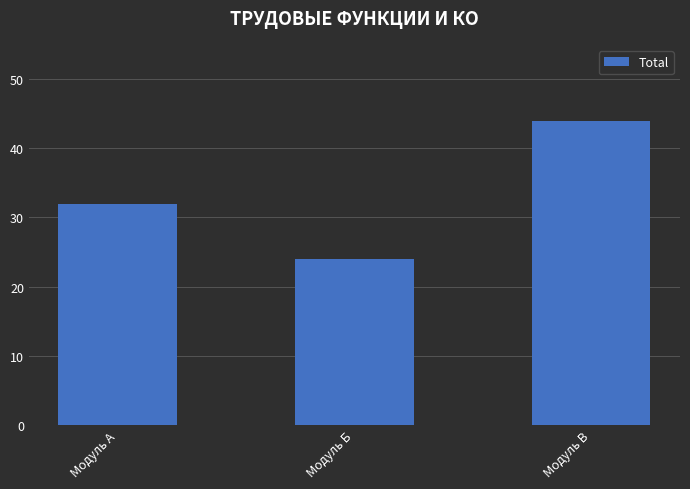

The value at Модуль В is 27. True or false?

False